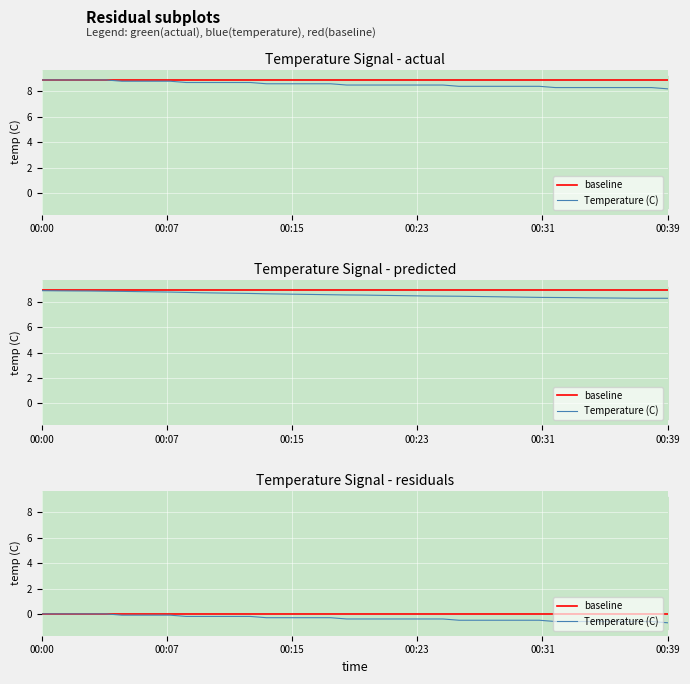

True or false: the data shows 8.6 at 16.

True